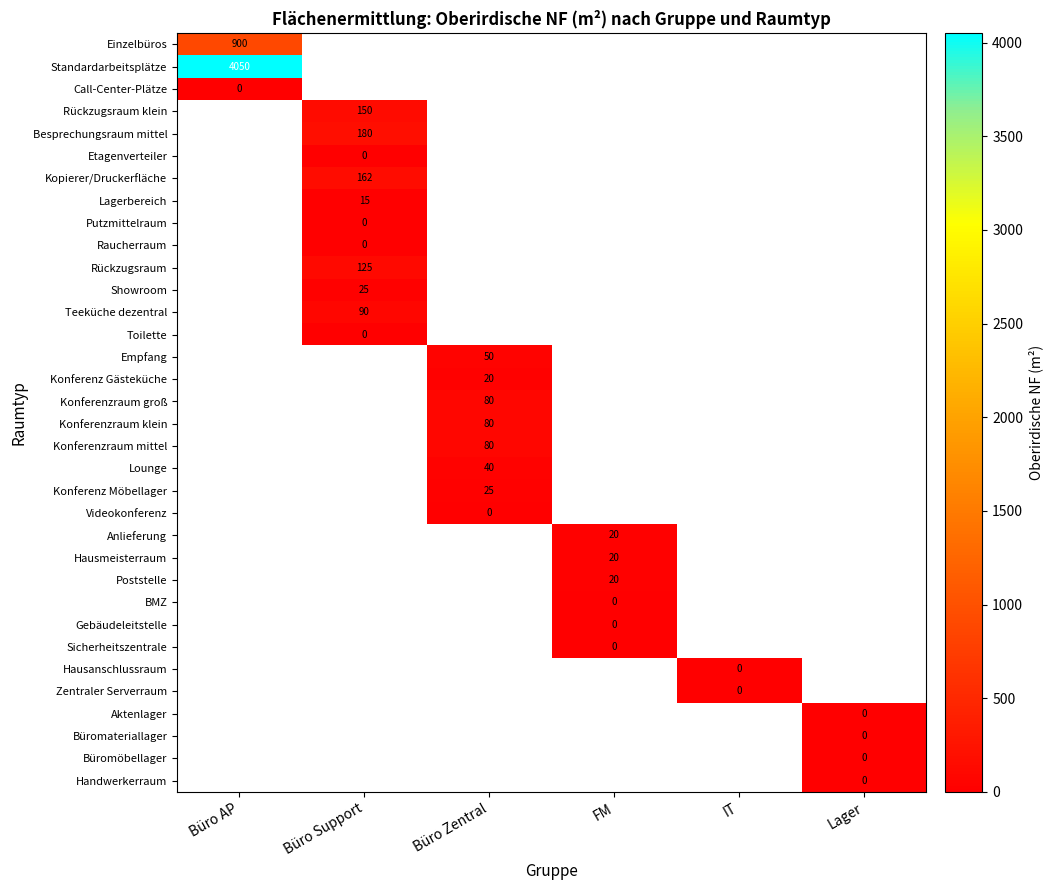

How many values in the Showroom series exceed -1?

1